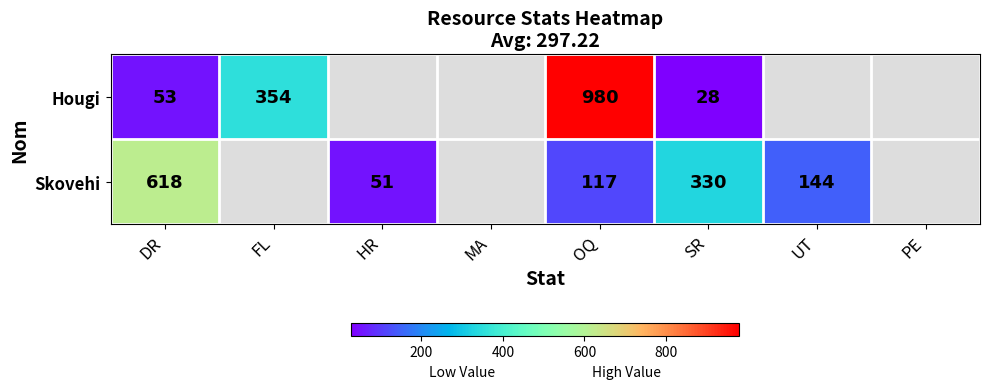

What is the total value across all series at DR?

671